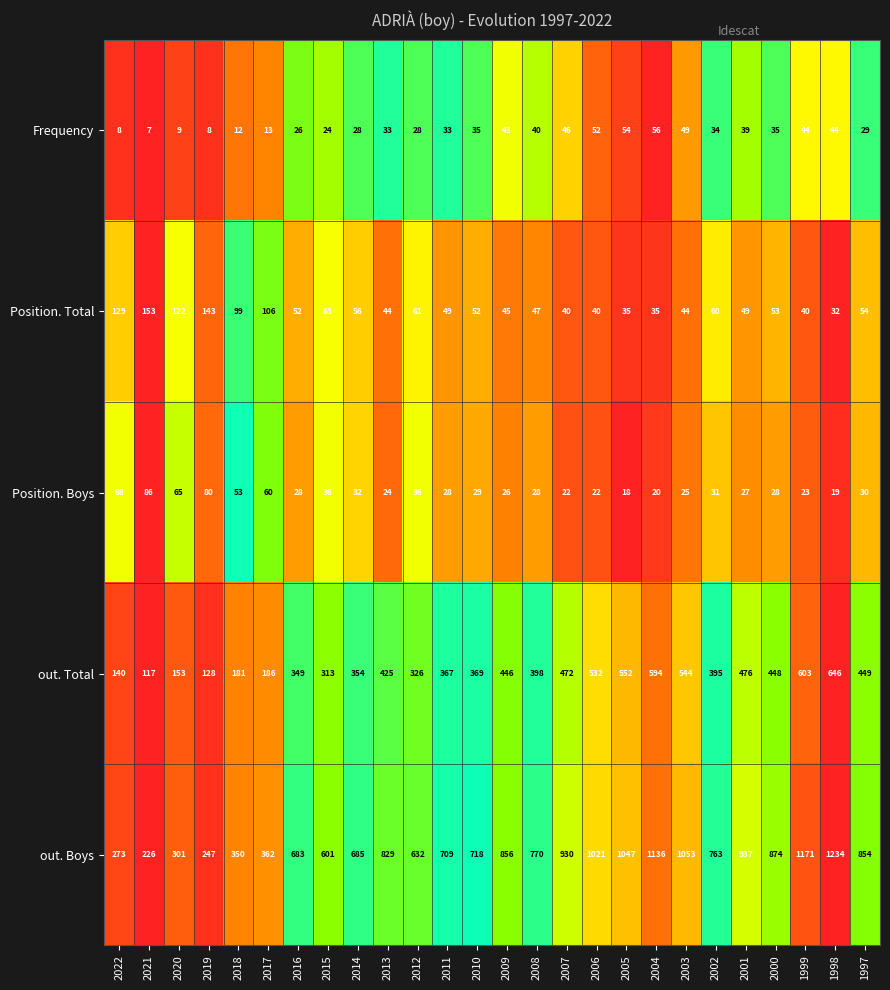

What is the difference between the maximum and second lowest values in the out. Boys series?

987